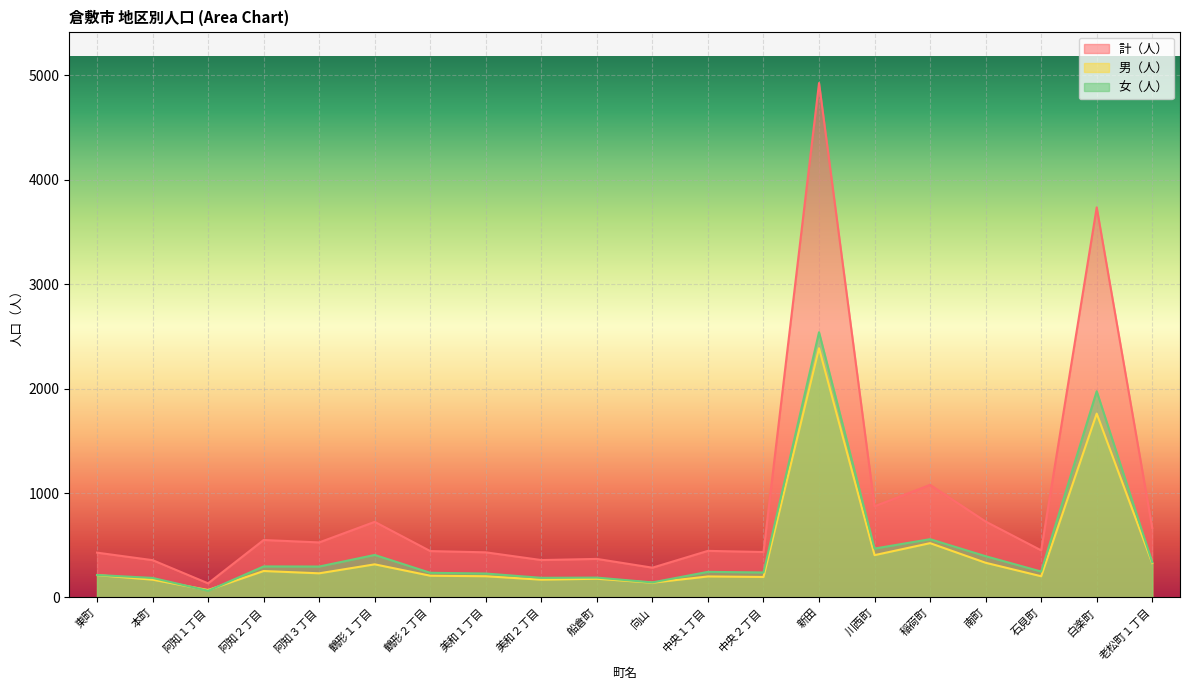

Reading left to right, list all the values displayed in this chart.

計（人）: 429	357	135	550	527	724	444	432	358	369	285	446	435	4927	873	1078	727	451	3736	666
男（人）: 214	170	71	253	231	317	208	203	170	179	141	201	196	2387	405	520	332	203	1761	329
女（人）: 215	187	64	297	296	407	236	229	188	190	144	245	239	2540	468	558	395	248	1975	337